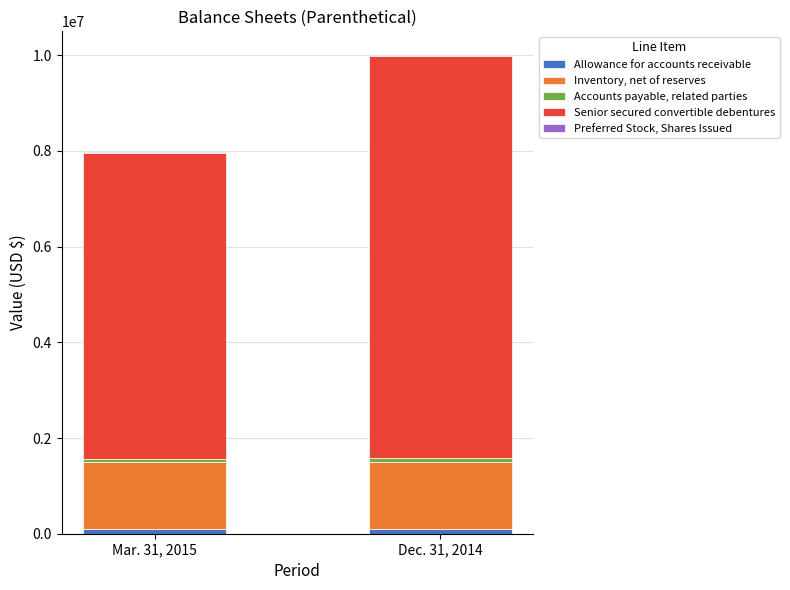

What is the total value across all series at Dec. 31, 2014?

9999057